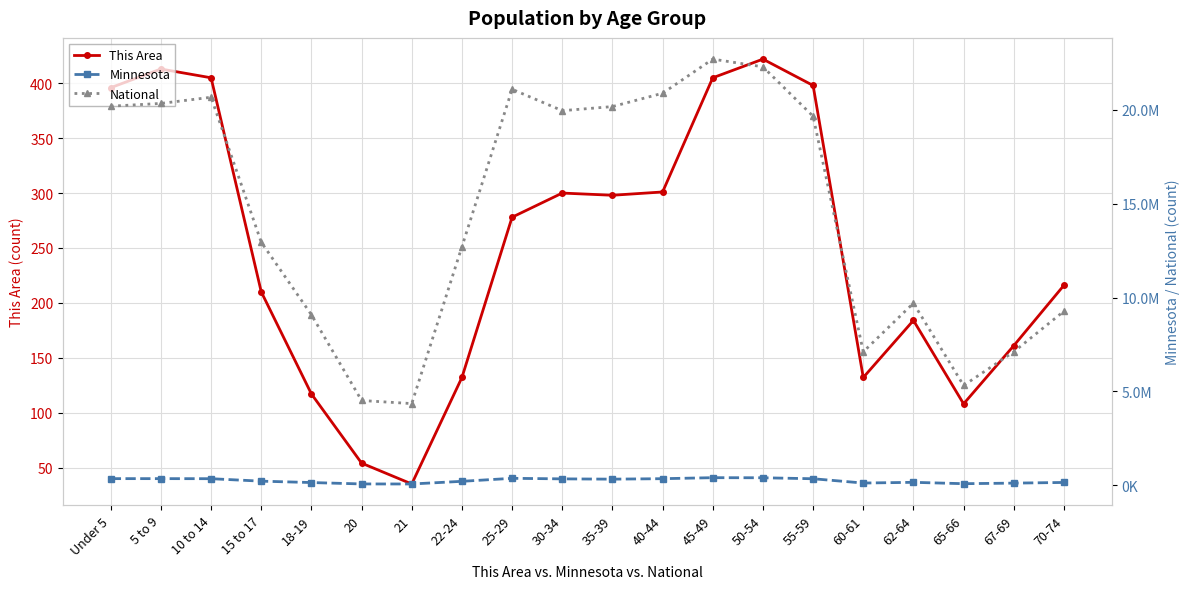

Does the chart have visible grid lines?

Yes